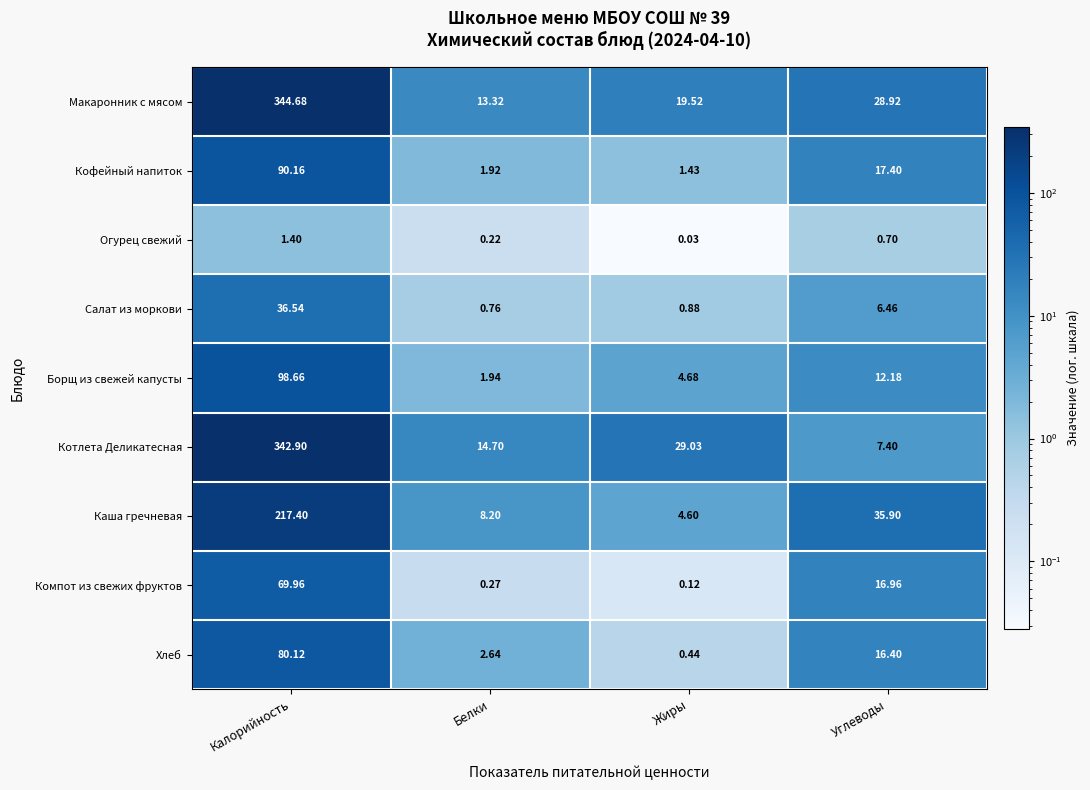

At which category is the sum across all series the highest?

Калорийность